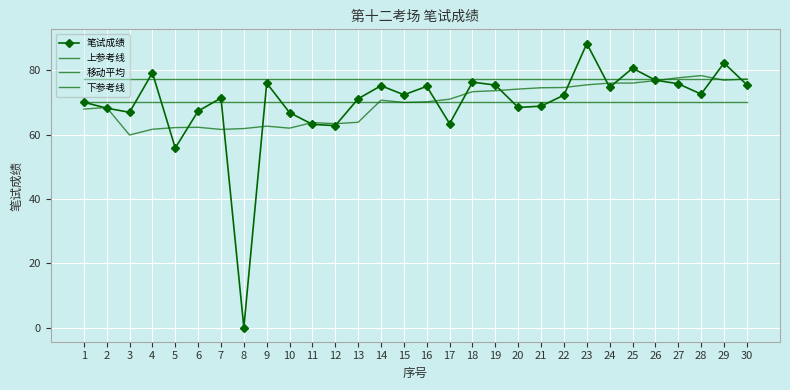

Which category has the highest value in the 移动平均 series?

28